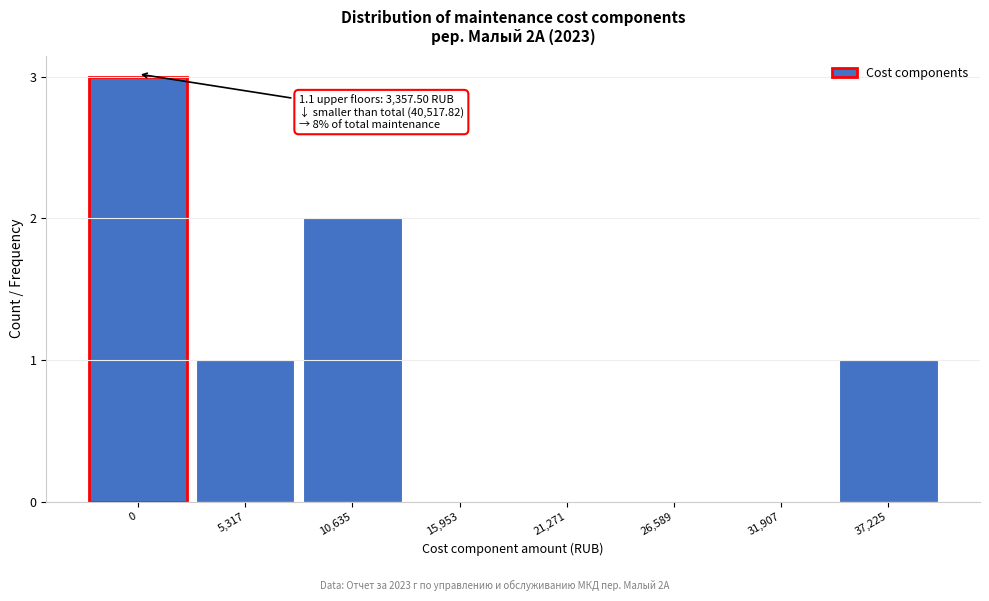

Reading right to left, extract all data points from this chart.

37,225=1	31,907=0	26,589=0	21,271=0	15,953=0	10,635=2	5,317=1	0=3